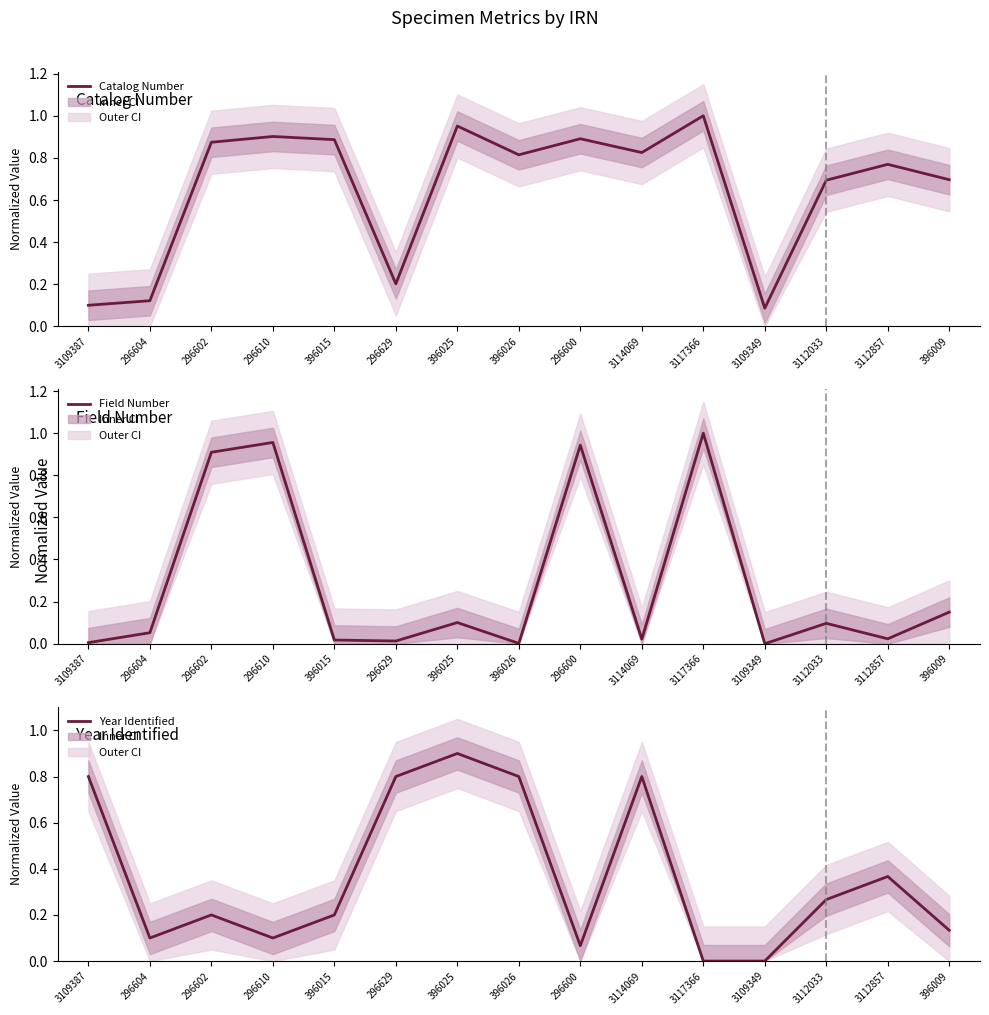

Which label corresponds to the smallest value in the chart?

3109349